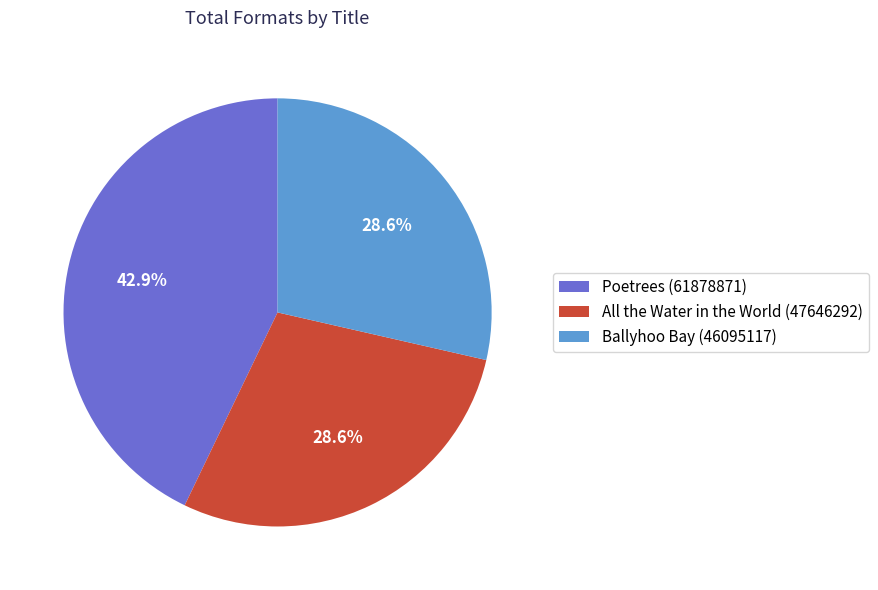

Does Ballyhoo Bay (46095117) represent more than half of the total?

No